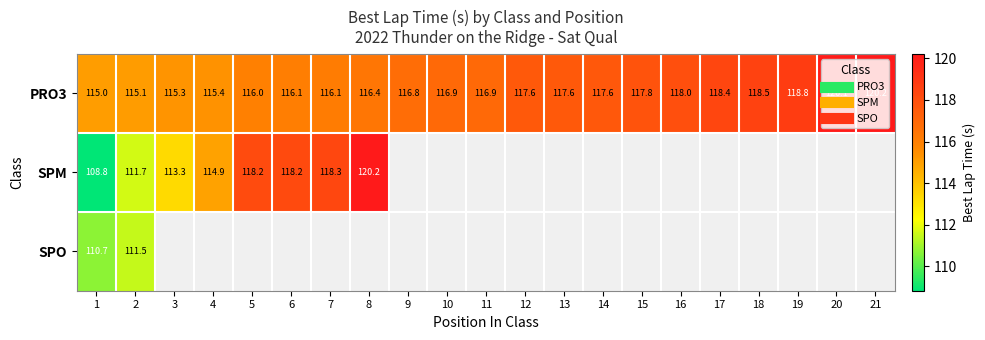

At which category is the sum across all series the highest?

2